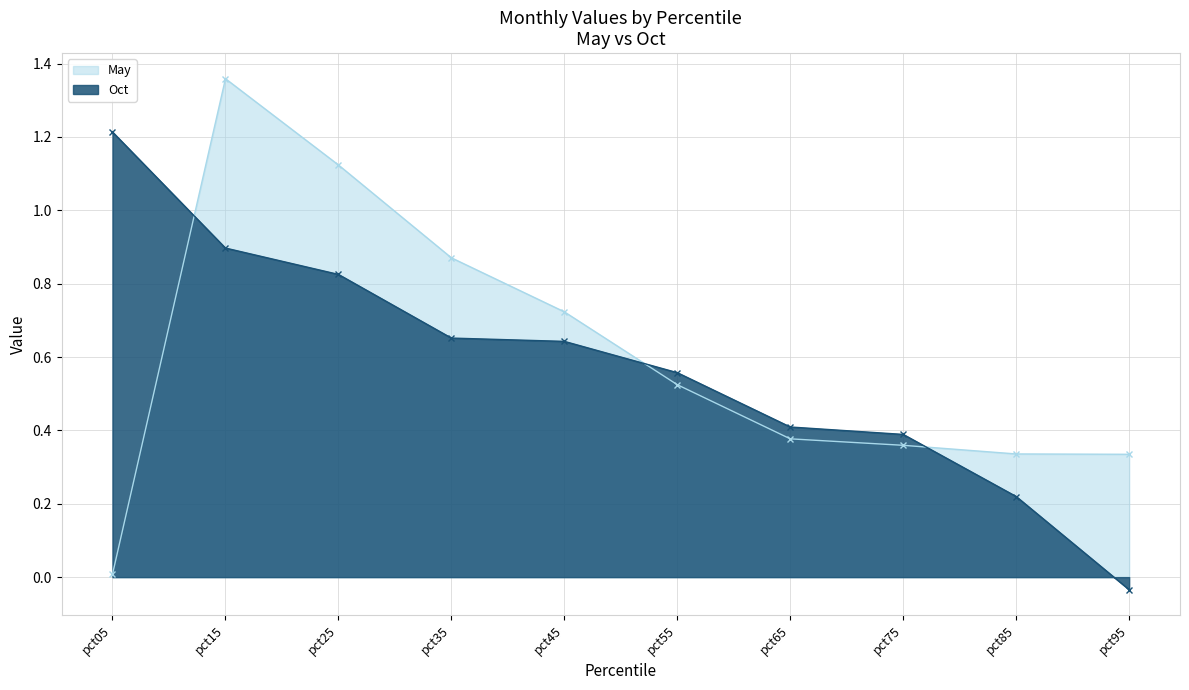

Between pct25 and pct95, which is larger?

pct25